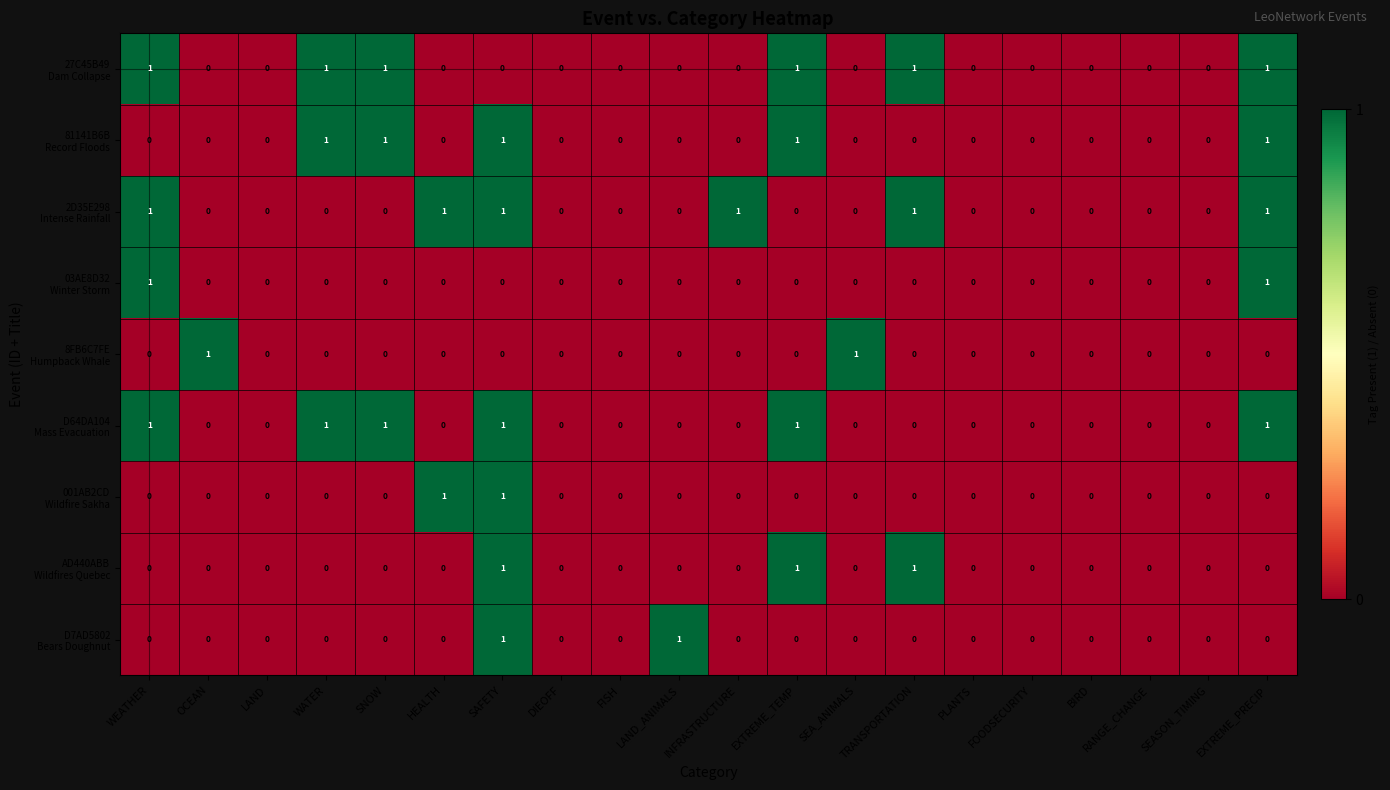

At which category is the sum across all series the highest?

SAFETY